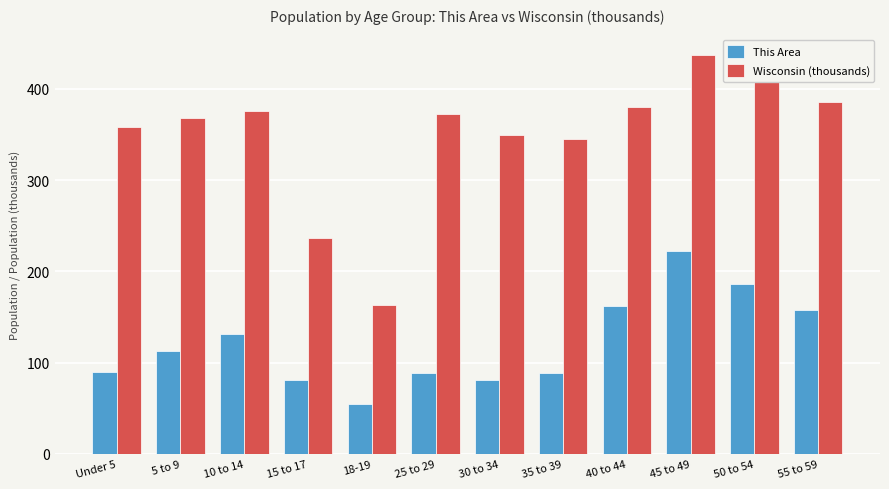

What is the value of the This Area bar at the 8th from the left?

89.0